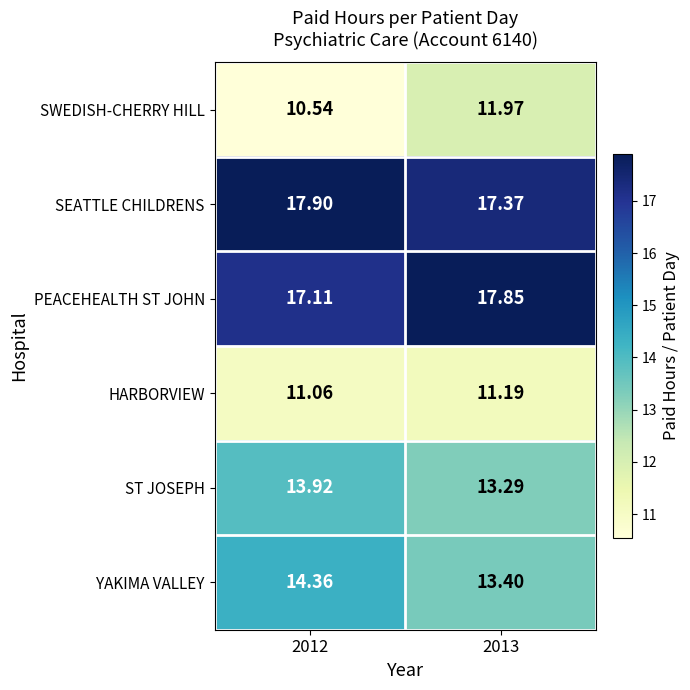

List the series in order of their peak value, highest first.

SEATTLE CHILDRENS, PEACEHEALTH ST JOHN, YAKIMA VALLEY, ST JOSEPH, SWEDISH-CHERRY HILL, HARBORVIEW